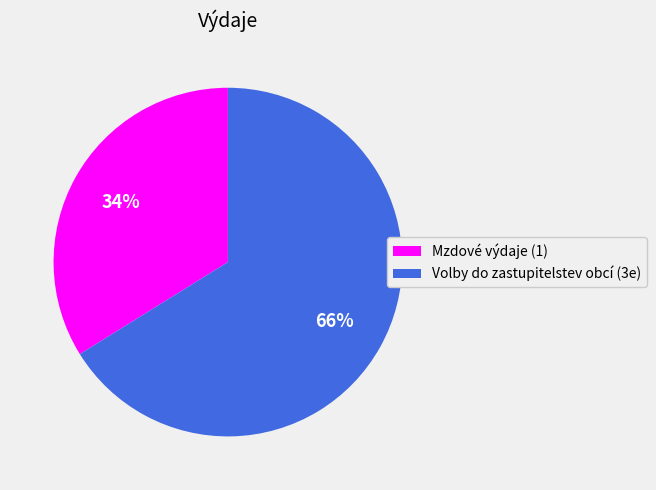

What percentage is the Mzdové výdaje (1) slice, to the nearest percent?

34%